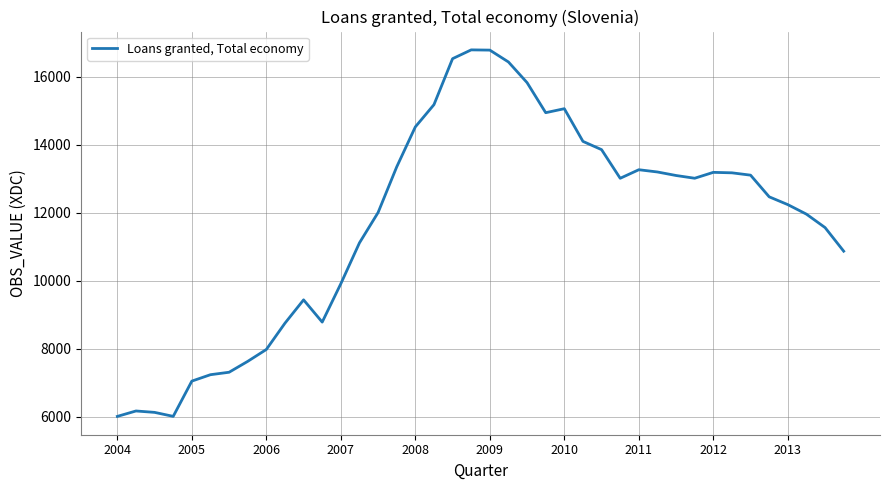

What is the maximum value shown in the chart?

16786.4